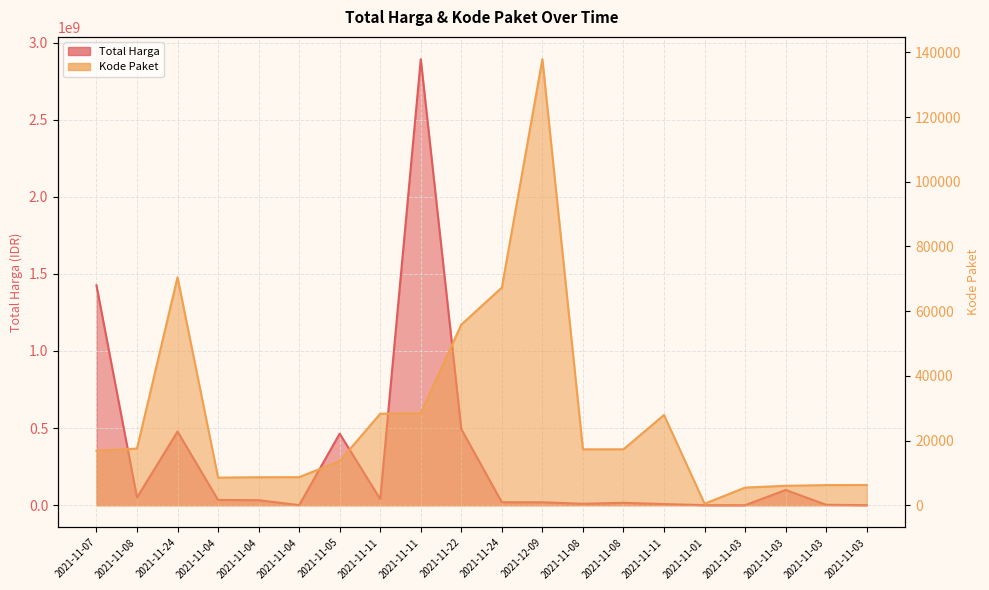

The value of Kode Paket at 2021-11-07 is 10324. True or false?

False